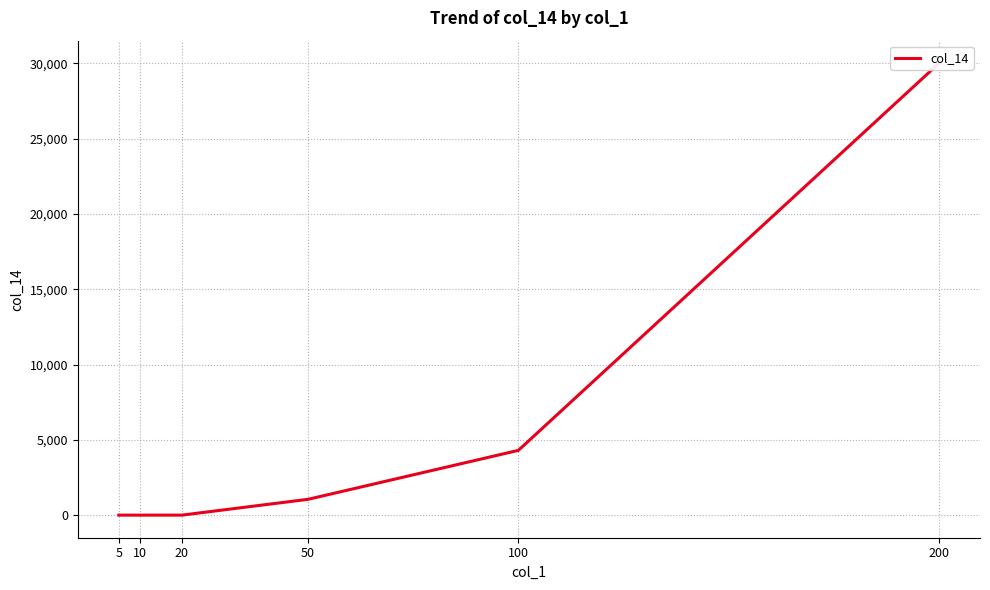

True or false: the data shows 0 at 10.

True